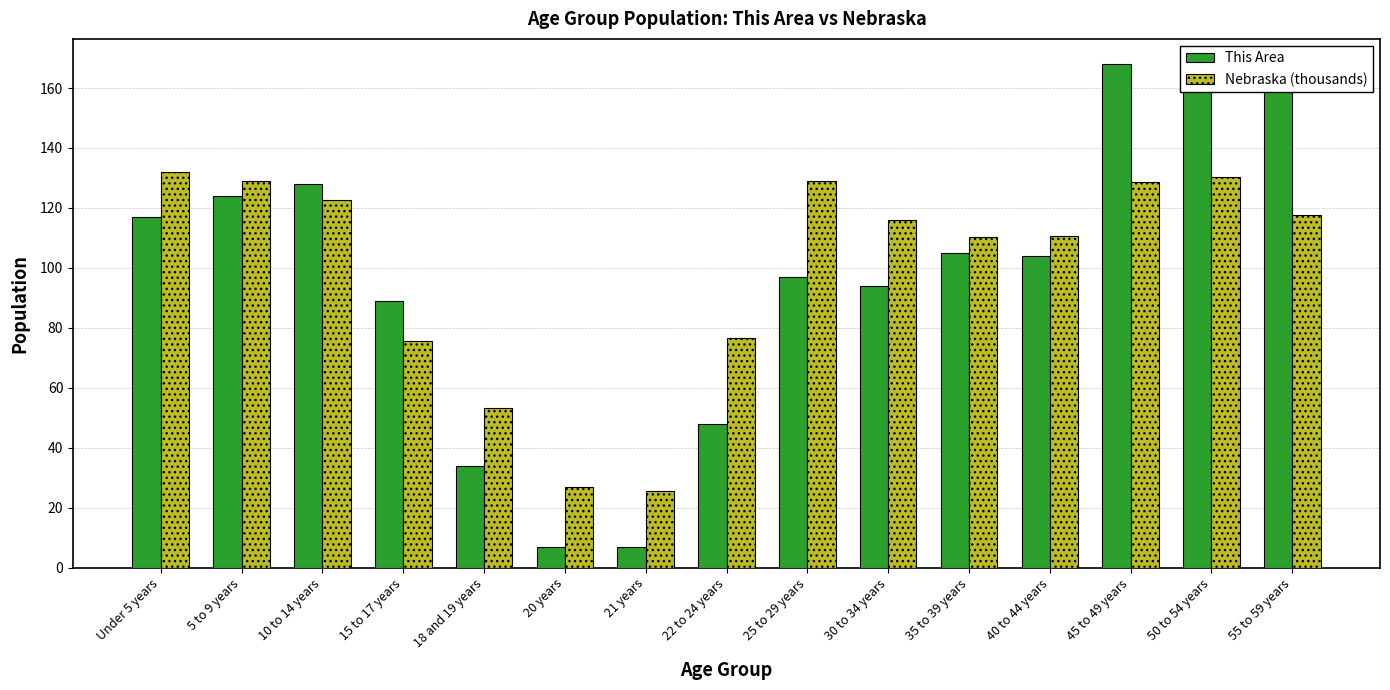

What is the maximum value shown in the chart?

168.0